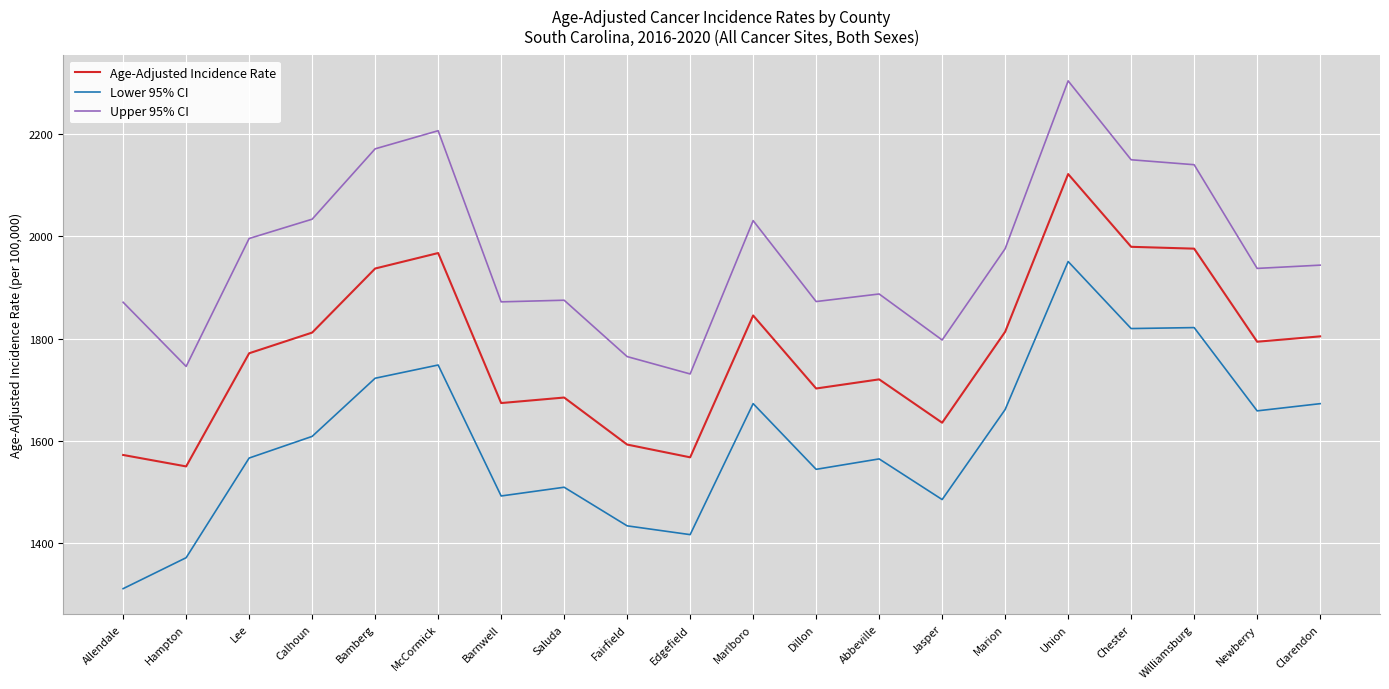

In Upper 95% CI, how many points are lower than both neighbors (excluding endpoints)?

6